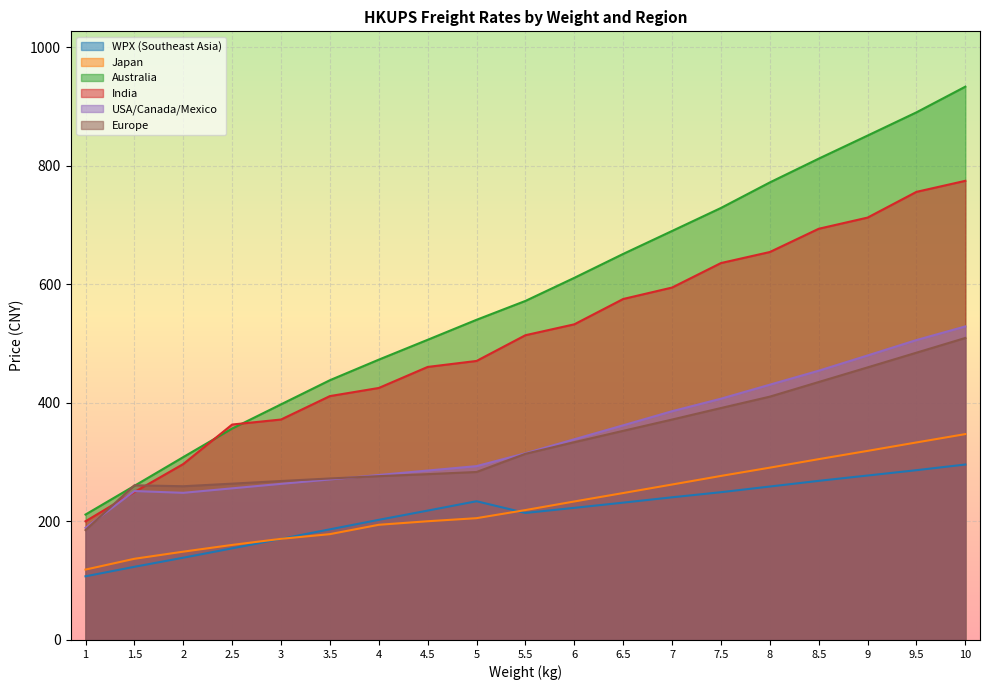

At which category is the sum across all series the highest?

10